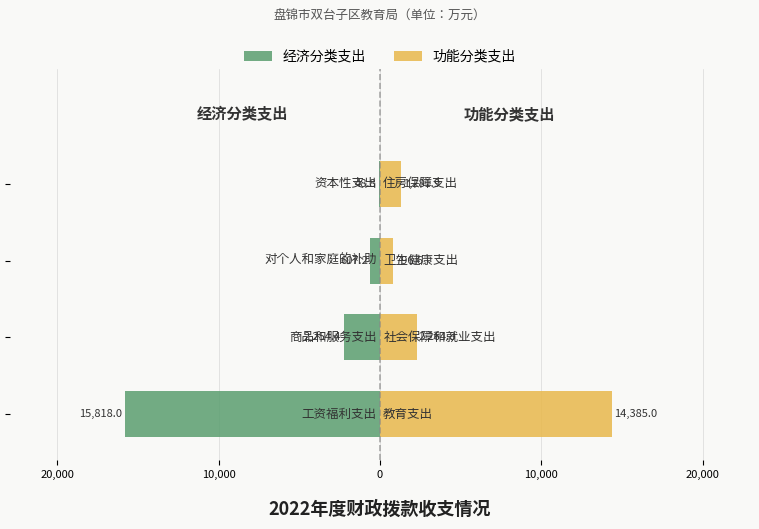

At 0, list the series in order from largest to smallest.

功能分类支出, 经济分类支出